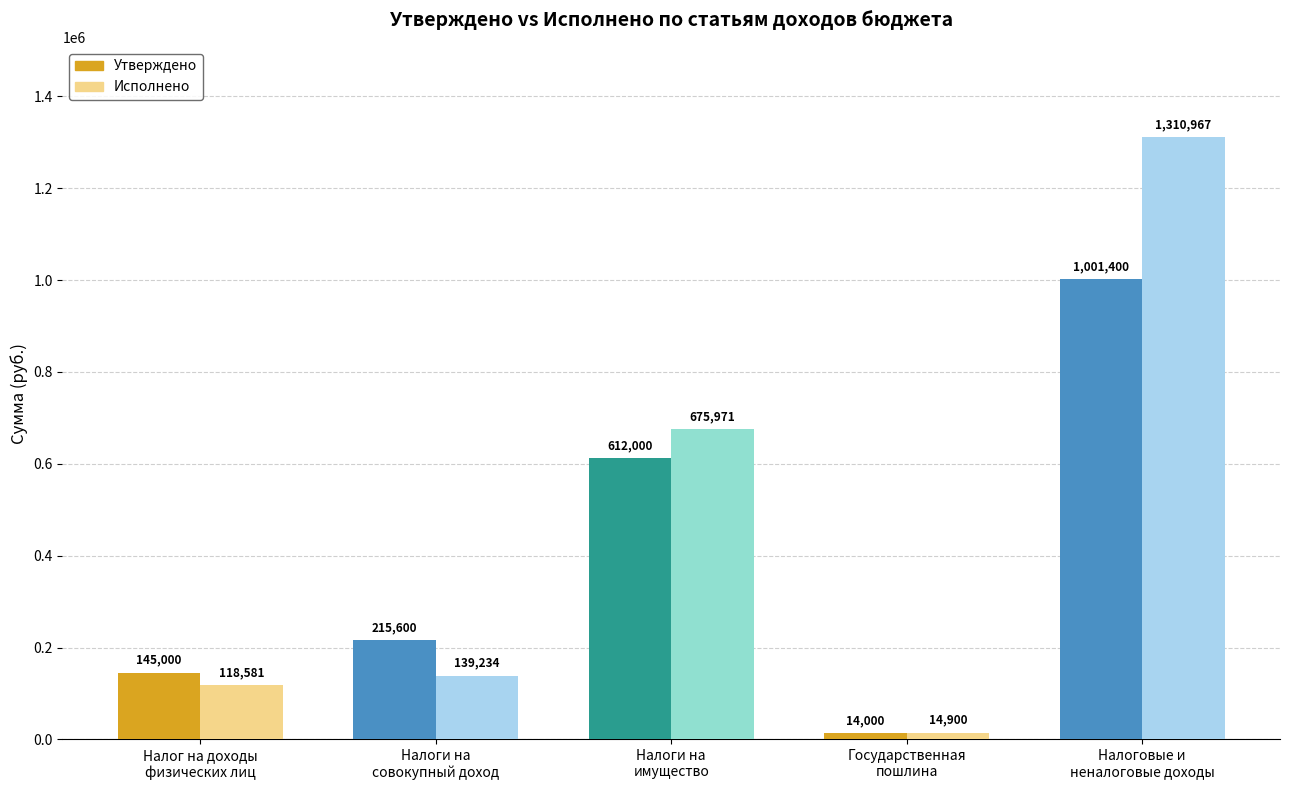

Which series has the largest total across all categories?

Исполнено